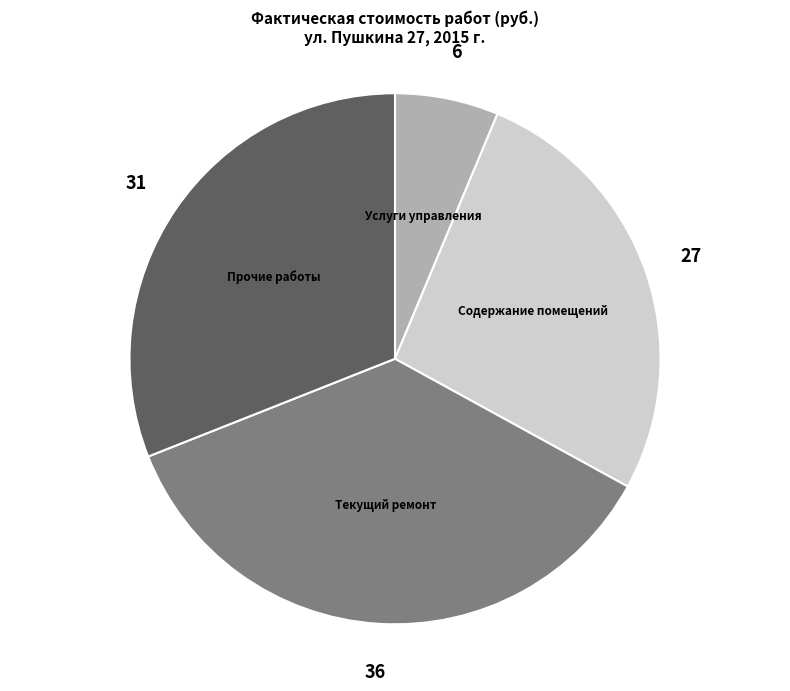

Is it true that Прочие работы is 40% of the pie?

False